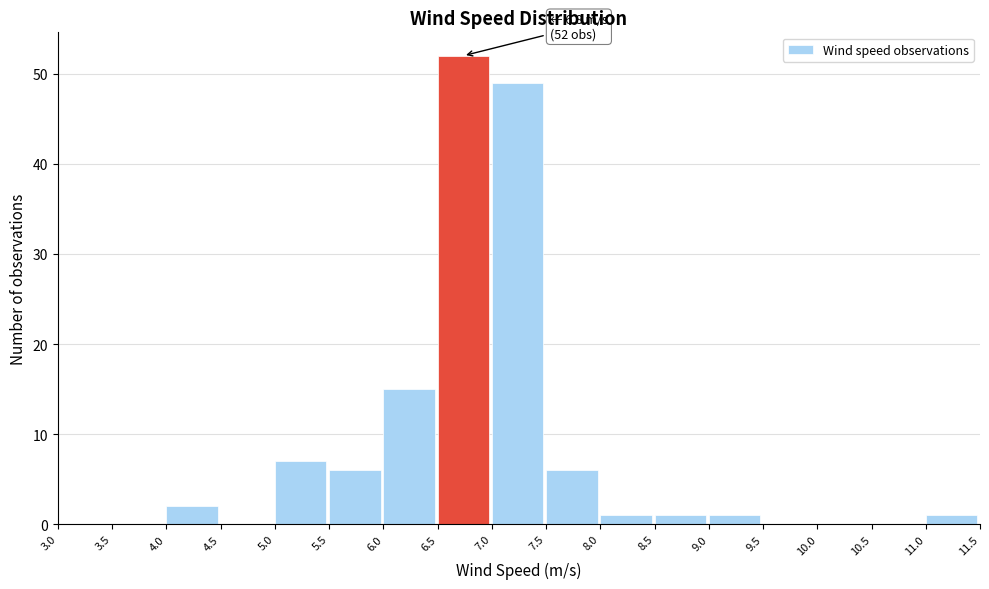

Over which range of the x-axis is the bar tallest?

6.5 to 7.0